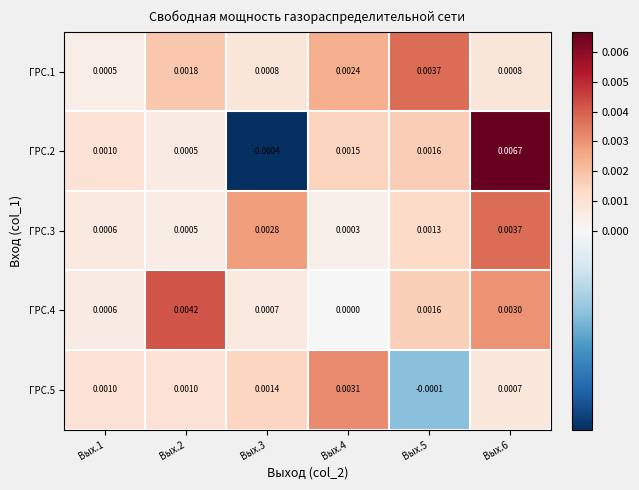

How many distinct data groups are displayed?

5